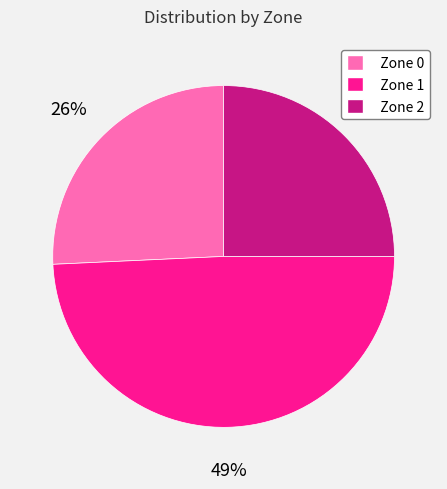

Combined, do Zone 1 and Zone 0 account for over 50%?

Yes